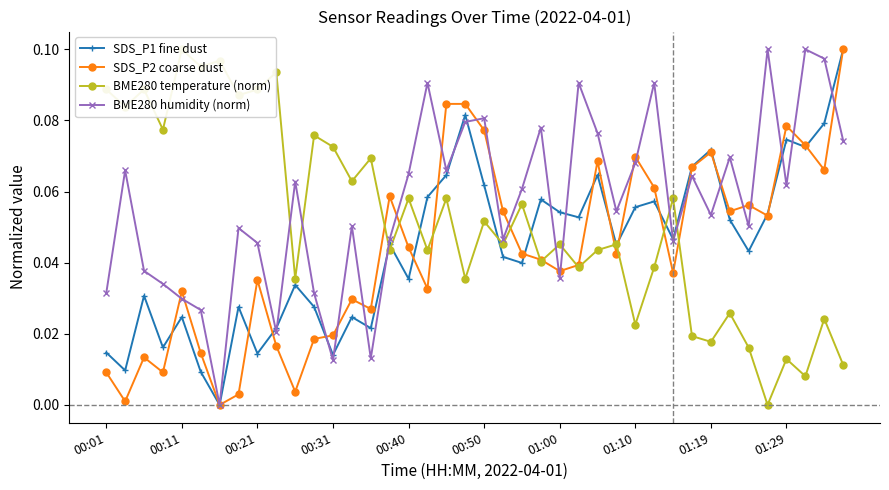

What is the difference between the maximum and minimum values in the SDS_P2 coarse dust series?

0.1